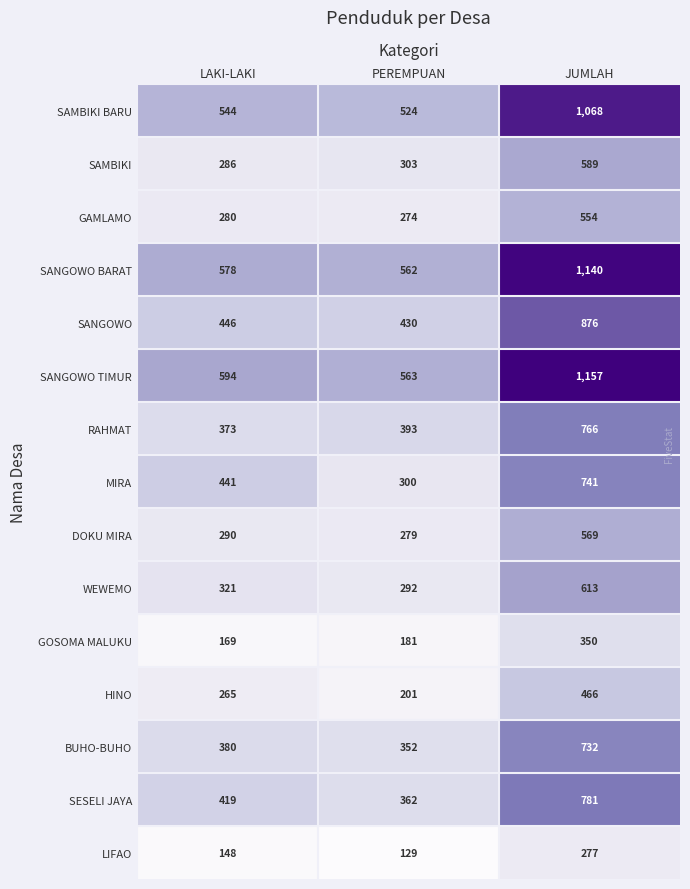

The value of MIRA at PEREMPUAN is 496. True or false?

False